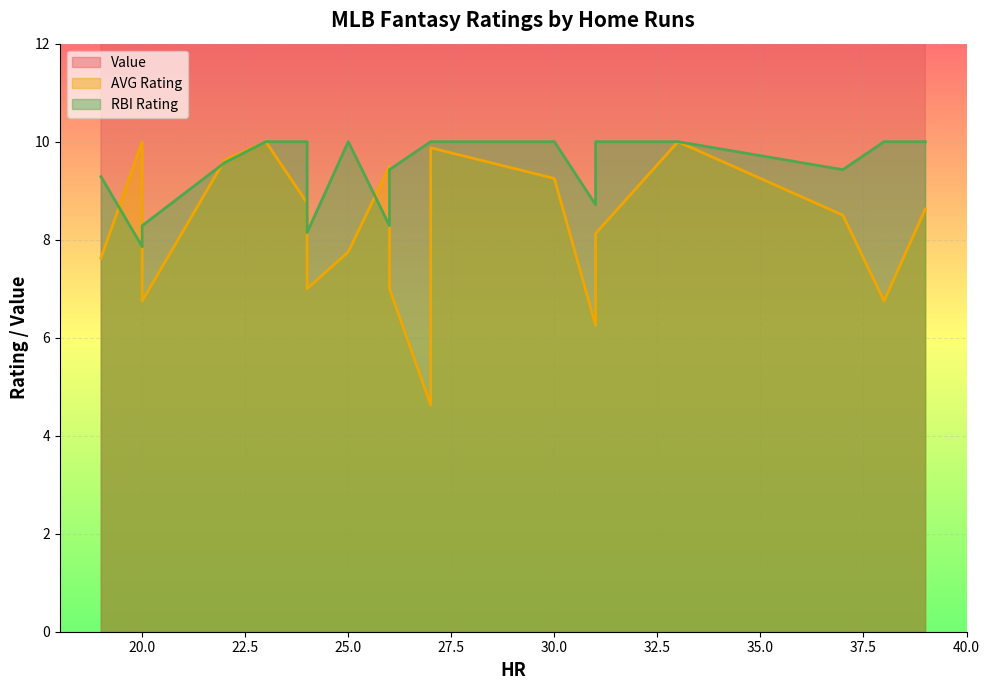

What is the sum of all AVG Rating values?

163.9